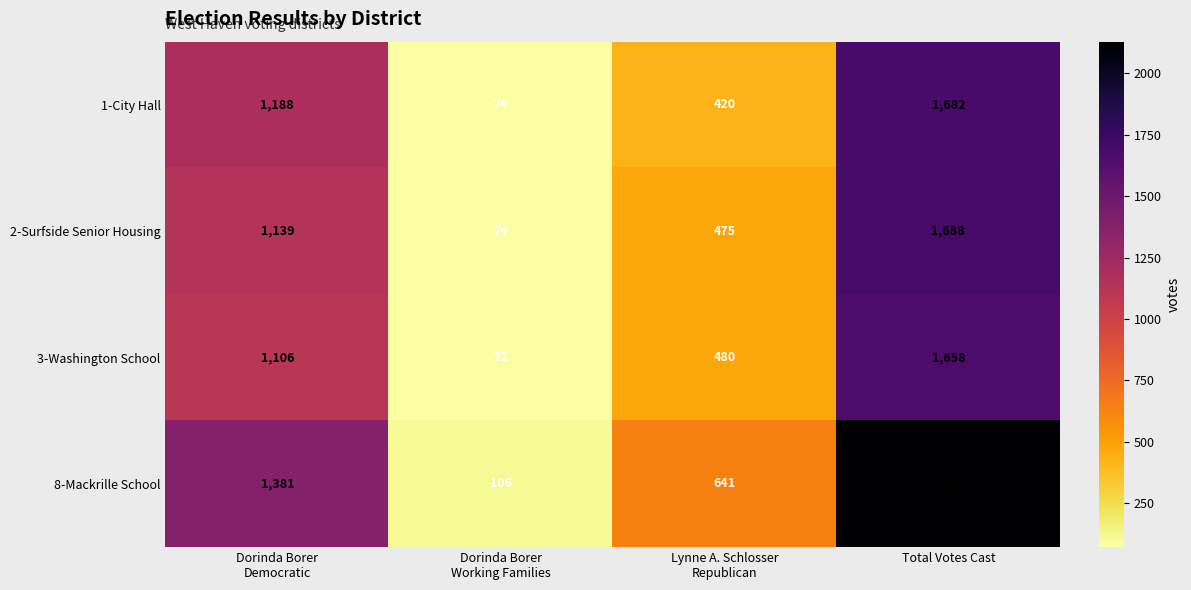

What is the difference between the maximum and minimum values in the 2-Surfside Senior Housing series?

1614